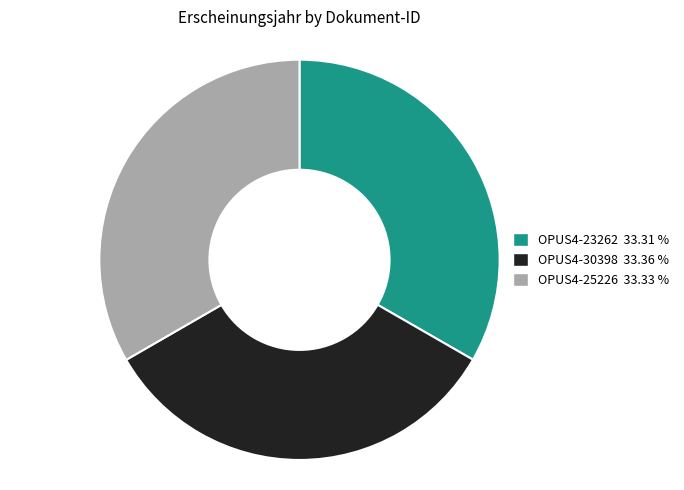

Is OPUS4-30398 the majority of the pie?

No